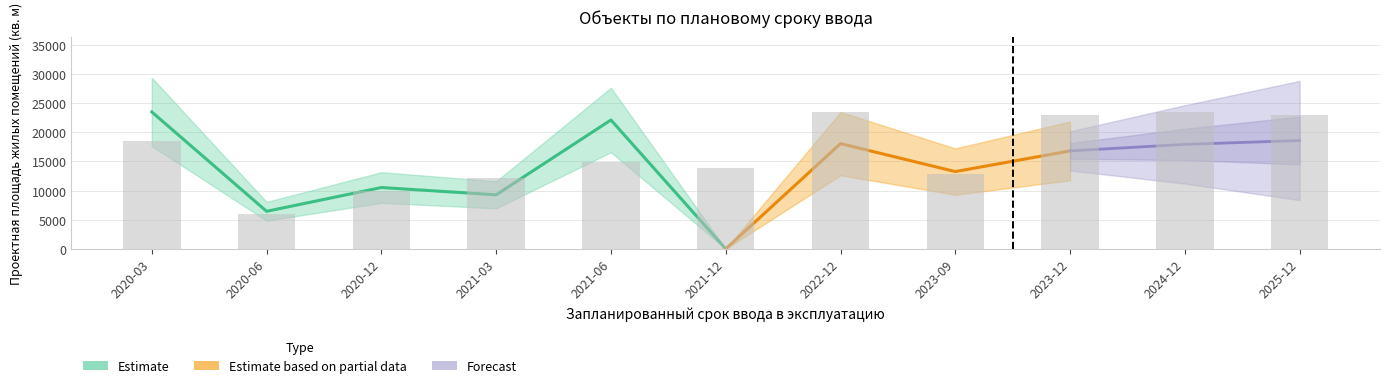

Reading left to right, transcribe all the data shown in this chart.

18437.2	6008.3	10013.8	12134.4	14844.0	13960.4	23503.0	12841.2	22914.0	23503.0	22914.0